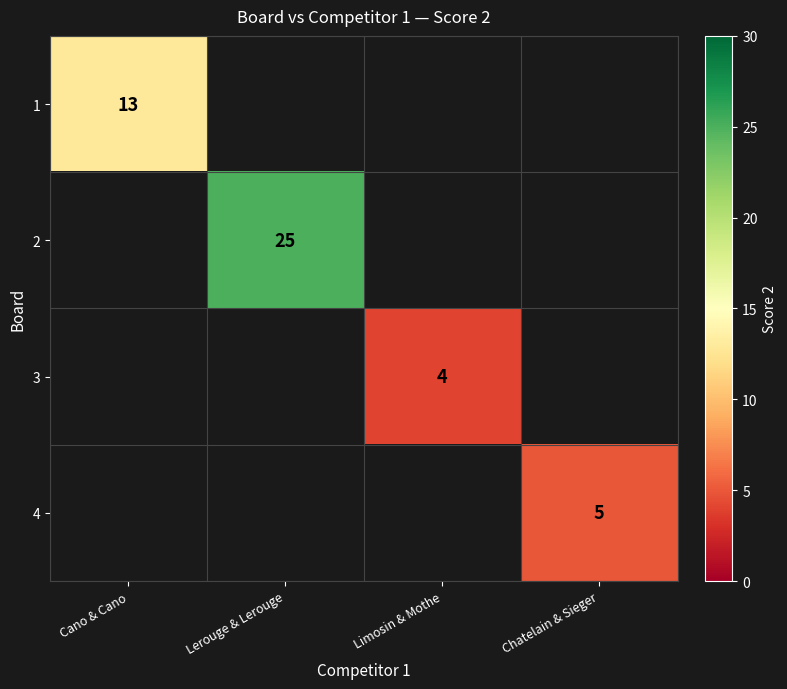

The value of 4 at Chatelain & Sieger is 5. True or false?

True